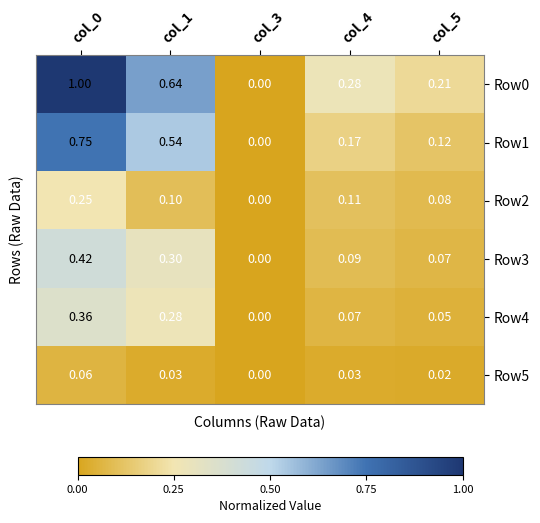

Is the value of Row5 at col_0 greater than the value of Row3 at col_1?

No